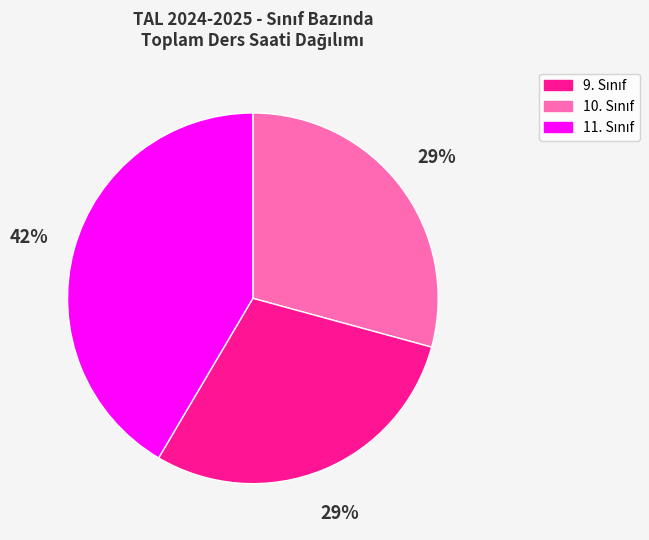

To the nearest percent, what is the average slice percentage?

33%